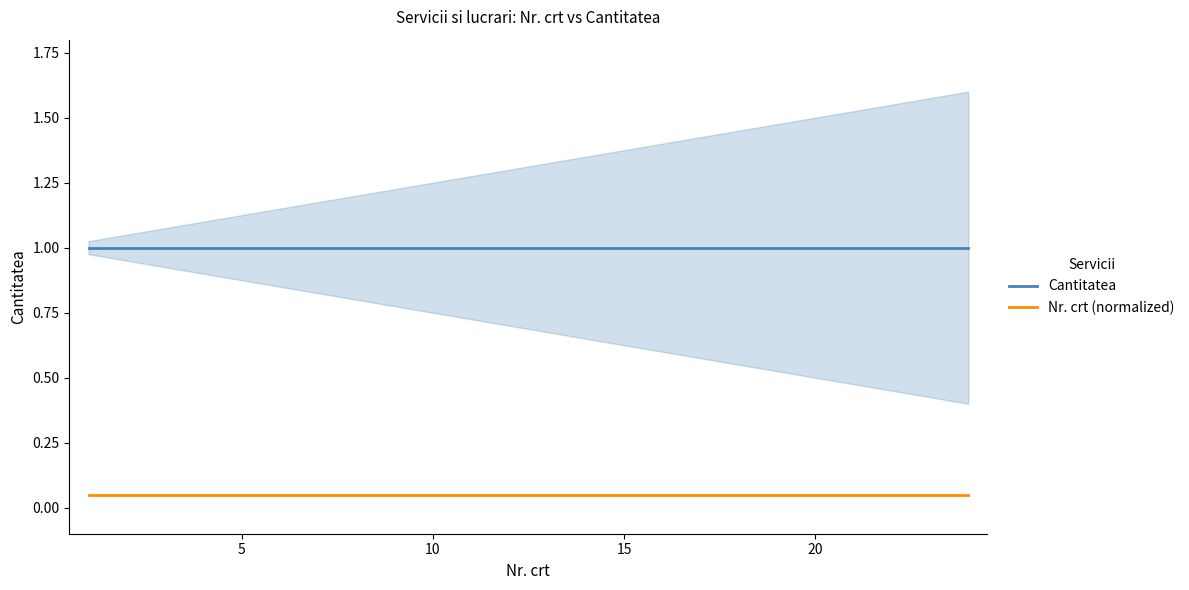

What is the sum of all Nr. crt (normalized) values?

1.2